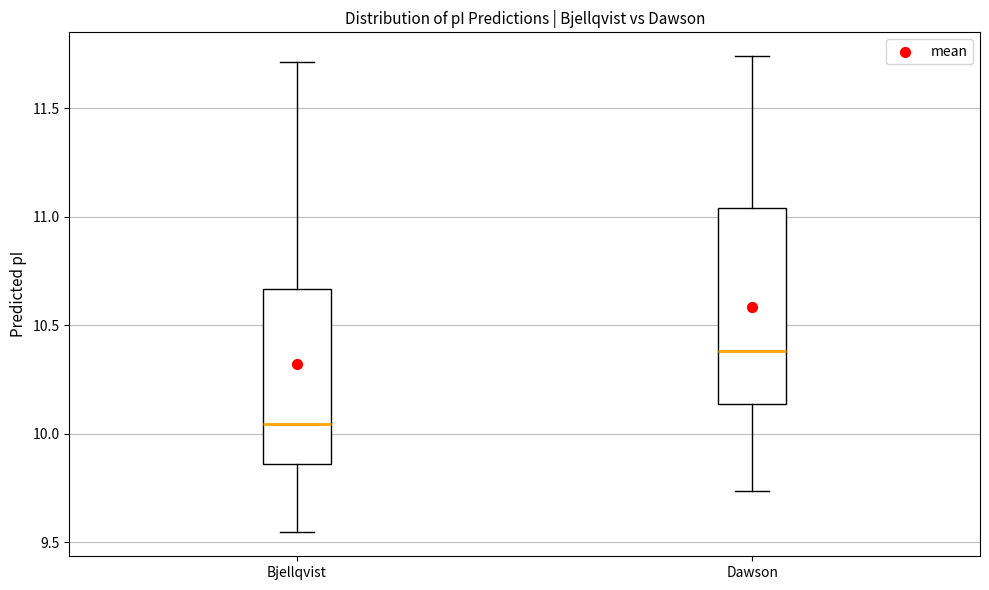

Reading left to right, transcribe this box plot: for each box, give where its median line is, the range the box spans, and where its two whiskers end, as read against the y-axis. The values are not printed on the chart, so give them approximately, as read against the axis.

Bjellqvist: median 10.05, box 9.85 to 10.65, whiskers 9.55 to 11.70
Dawson: median 10.40, box 10.15 to 11.05, whiskers 9.75 to 11.75